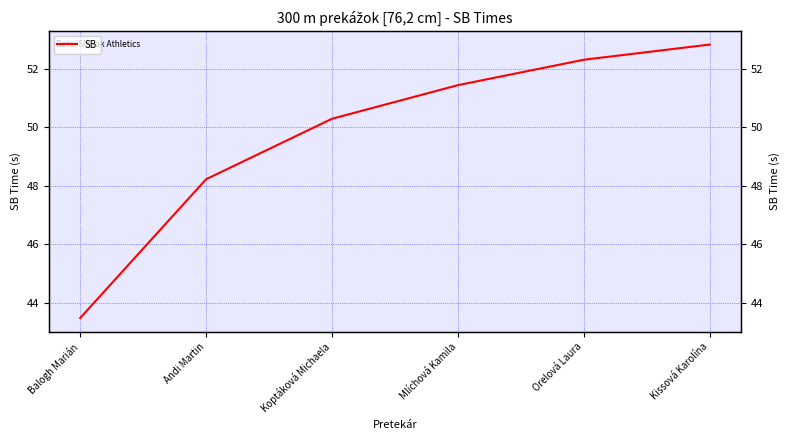

At which category does the chart reach its peak across all series?

Kissová Karolína